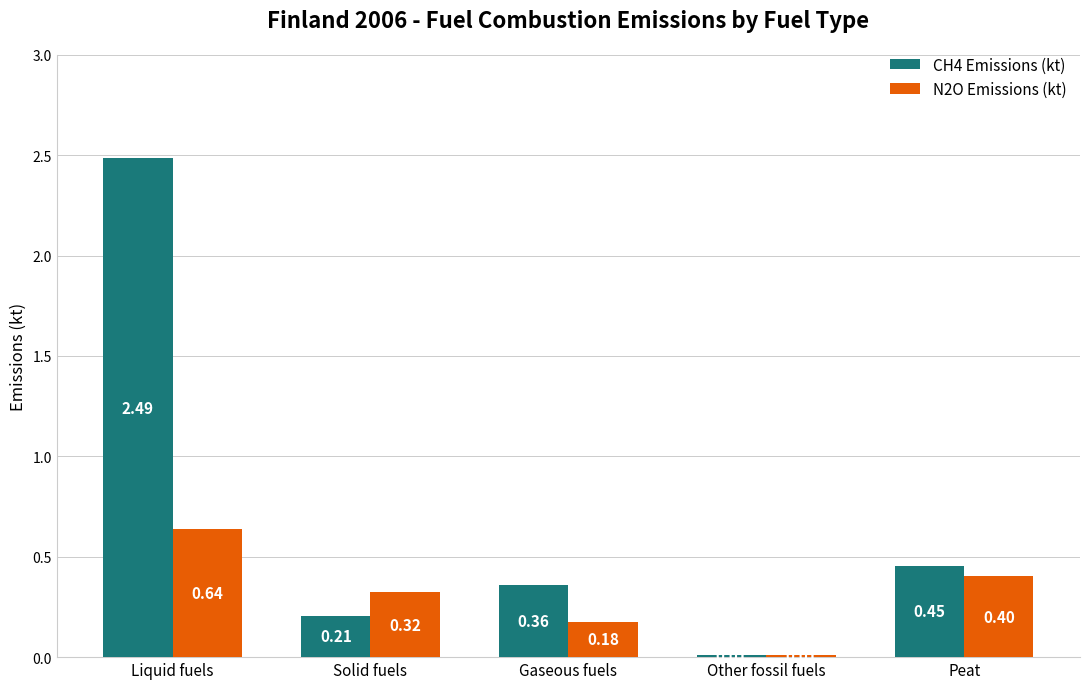

How many categories are shown in the chart?

5